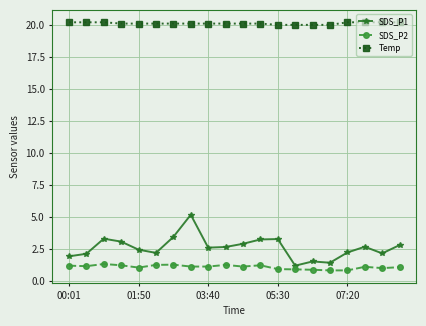

Which series has the largest range (max minus min)?

SDS_P1